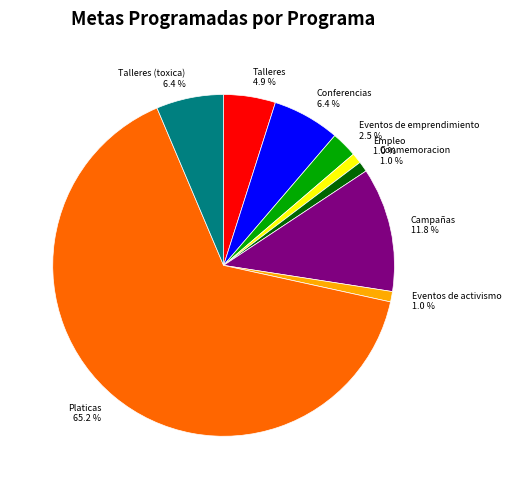

Does Conferencias account for over 50% of the chart?

No